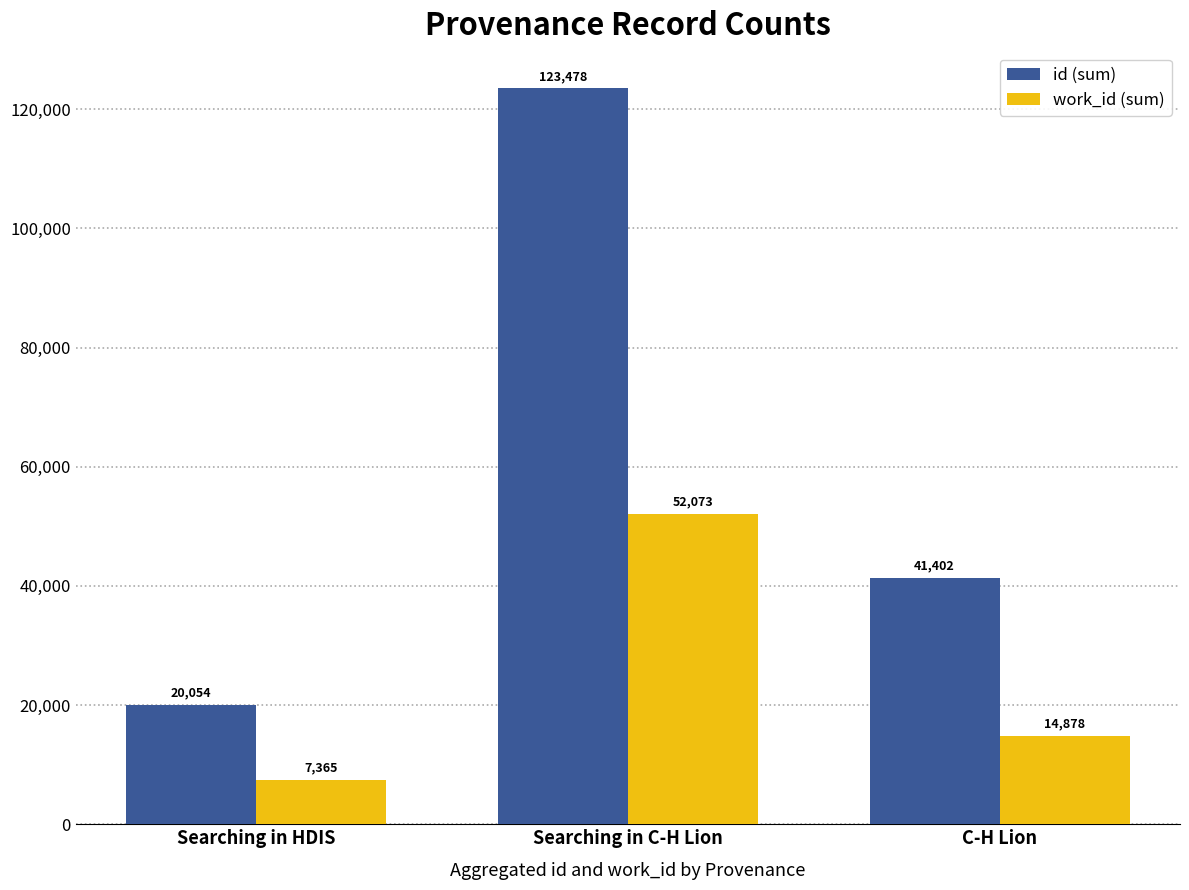

What is the lowest value of the work_id (sum) series?

7365